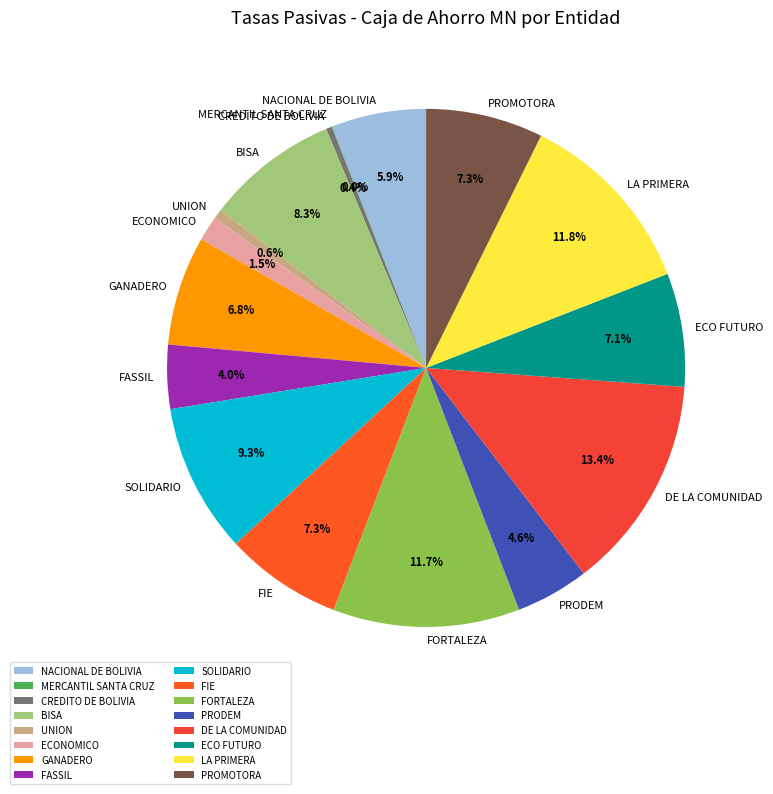

What is the largest slice in the pie chart?

DE LA COMUNIDAD